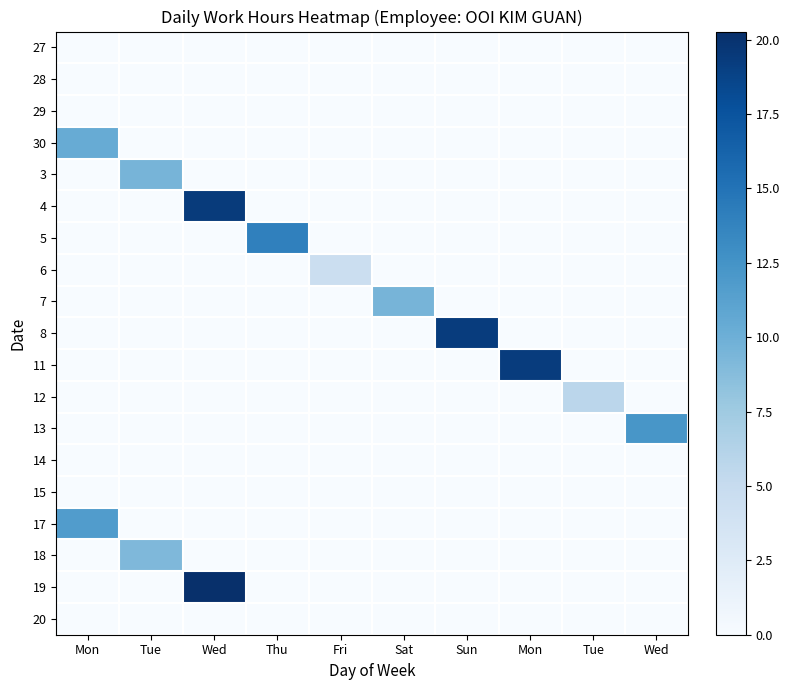

Rank the series by their maximum value, from lowest to highest.

27, 28, 29, 14, 15, 20, 6, 12, 18, 3, 7, 30, 17, 13, 5, 8, 11, 4, 19